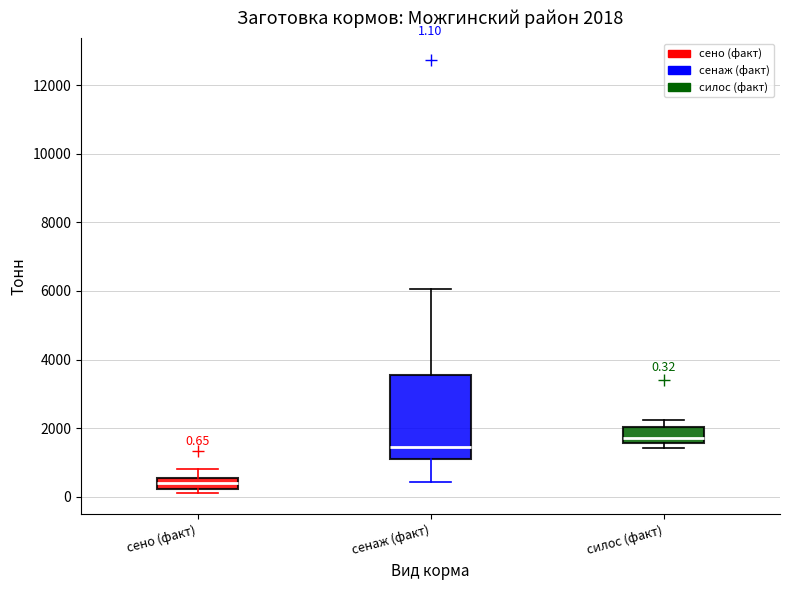

Which box's median line is the highest?

силос (факт)